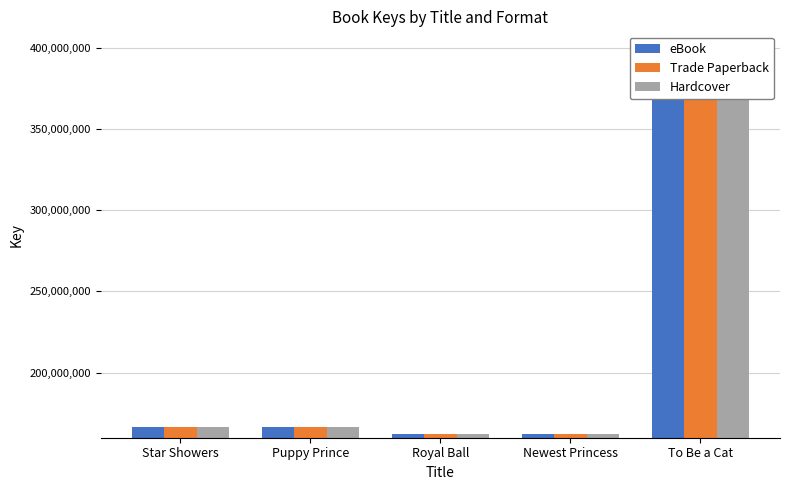

Which series has the largest total across all categories?

eBook